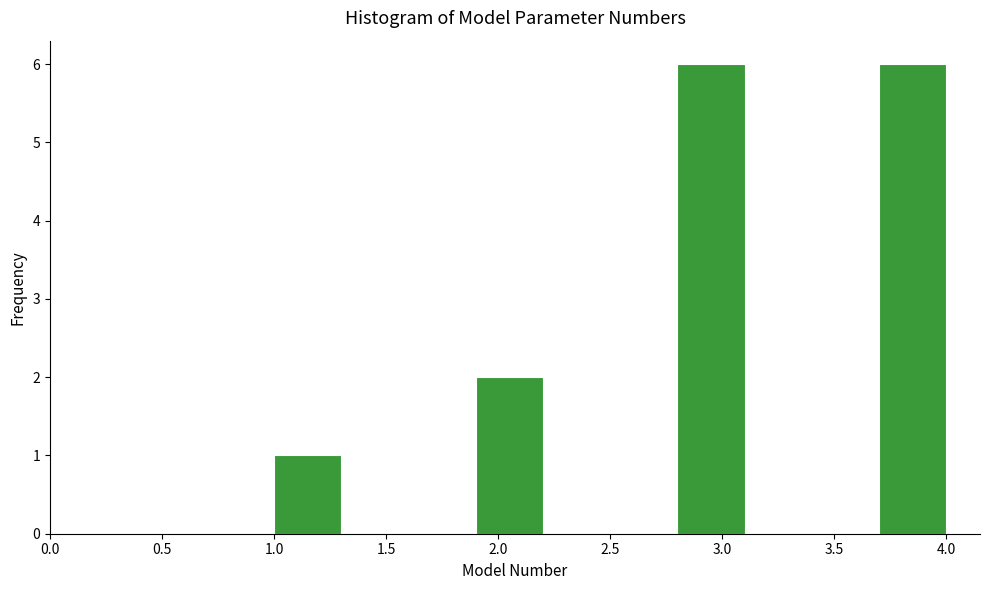

Reading left to right, transcribe this chart: for each bar, give the range it covers on the x-axis and its height. The values are not printed on the chart, so give them approximately, as read against the axis.

1.0 to 1.3: 1
1.3 to 1.6: 0
1.6 to 1.9: 0
1.9 to 2.2: 2
2.2 to 2.5: 0
2.5 to 2.8: 0
2.8 to 3.1: 6
3.1 to 3.4: 0
3.4 to 3.7: 0
3.7 to 4.0: 6